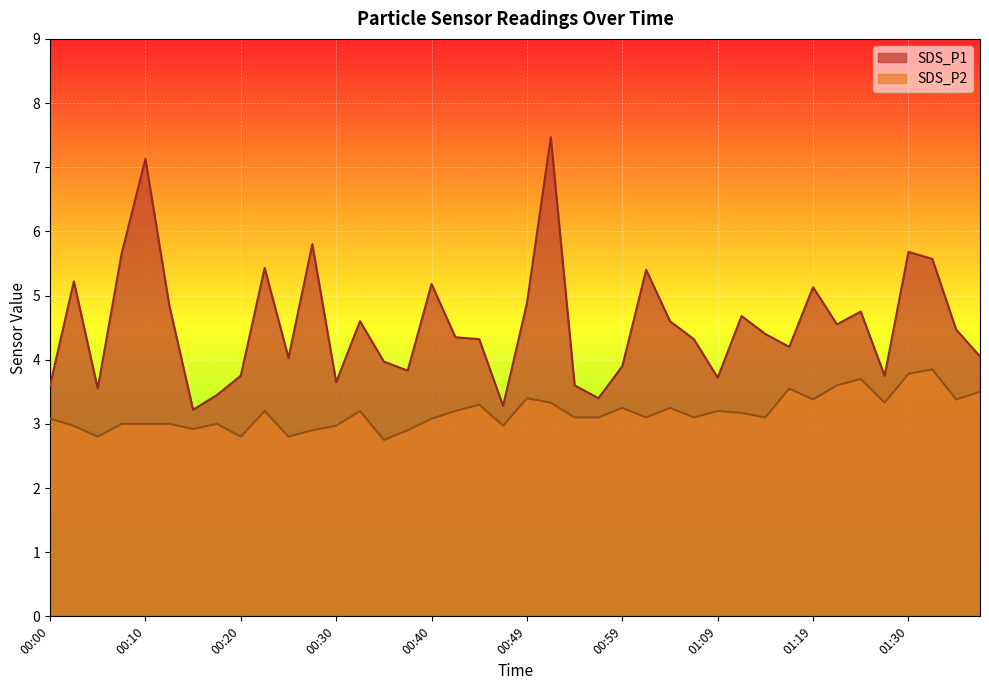

List the labels in order of SDS_P2 value, smallest first.

00:35, 00:05, 00:20, 00:25, 00:27, 00:37, 00:15, 00:03, 00:30, 00:47, 00:08, 00:10, 00:13, 00:18, 00:00, 00:40, 00:54, 00:57, 01:02, 01:07, 01:14, 01:12, 00:23, 00:32, 00:42, 01:09, 00:59, 01:04, 00:45, 00:52, 01:27, 01:19, 01:35, 00:49, 01:37, 01:17, 01:22, 01:25, 01:30, 01:32